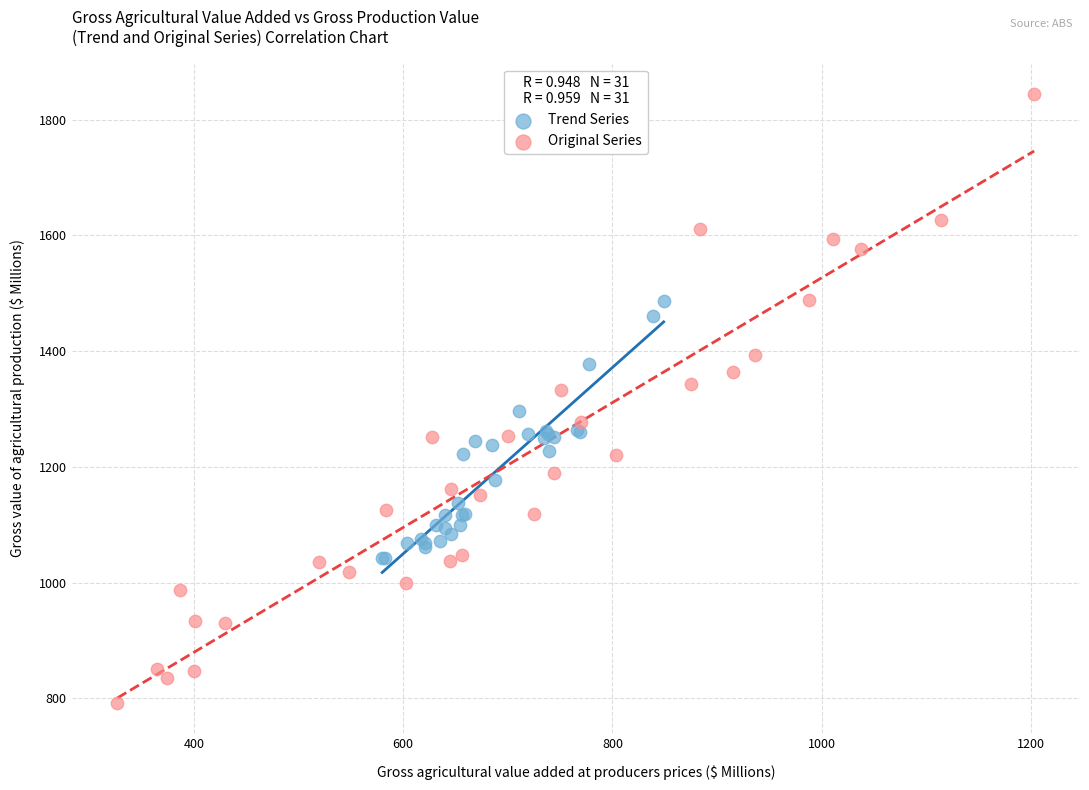

What are all the series names shown in the legend?

Trend Series, Original Series